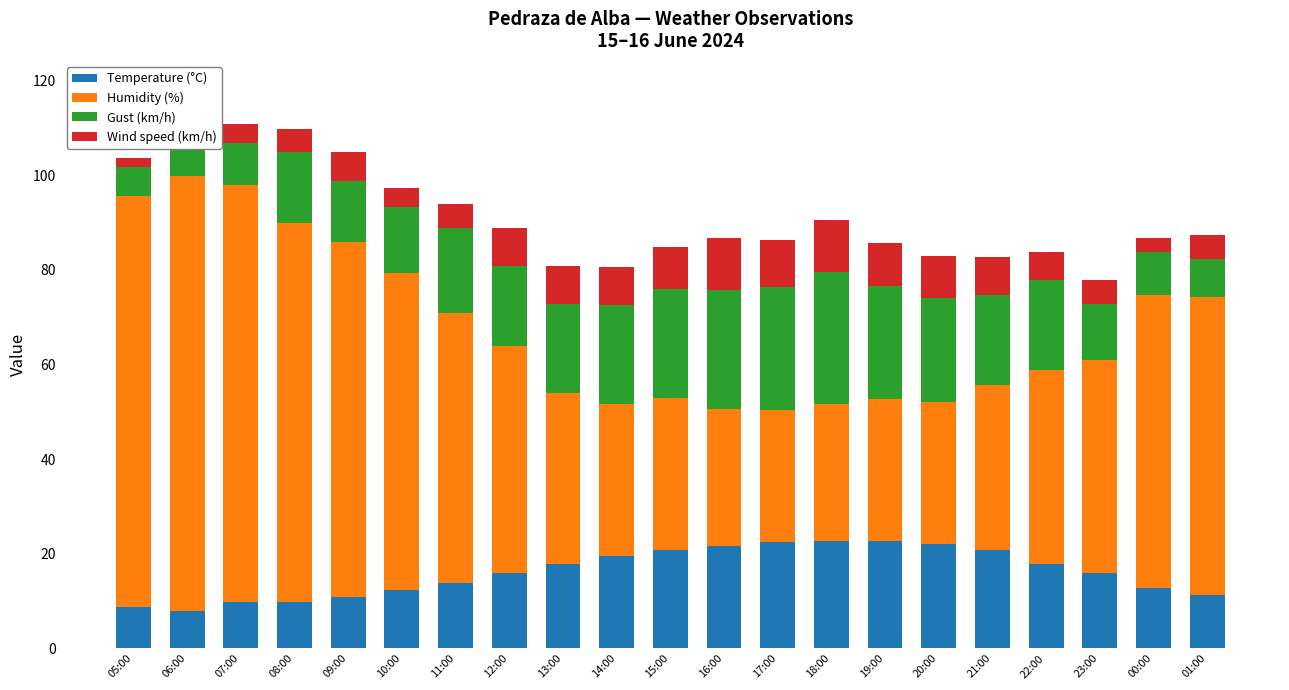

Between 07:00 and 12:00, which series saw the biggest shift?

Humidity (%)